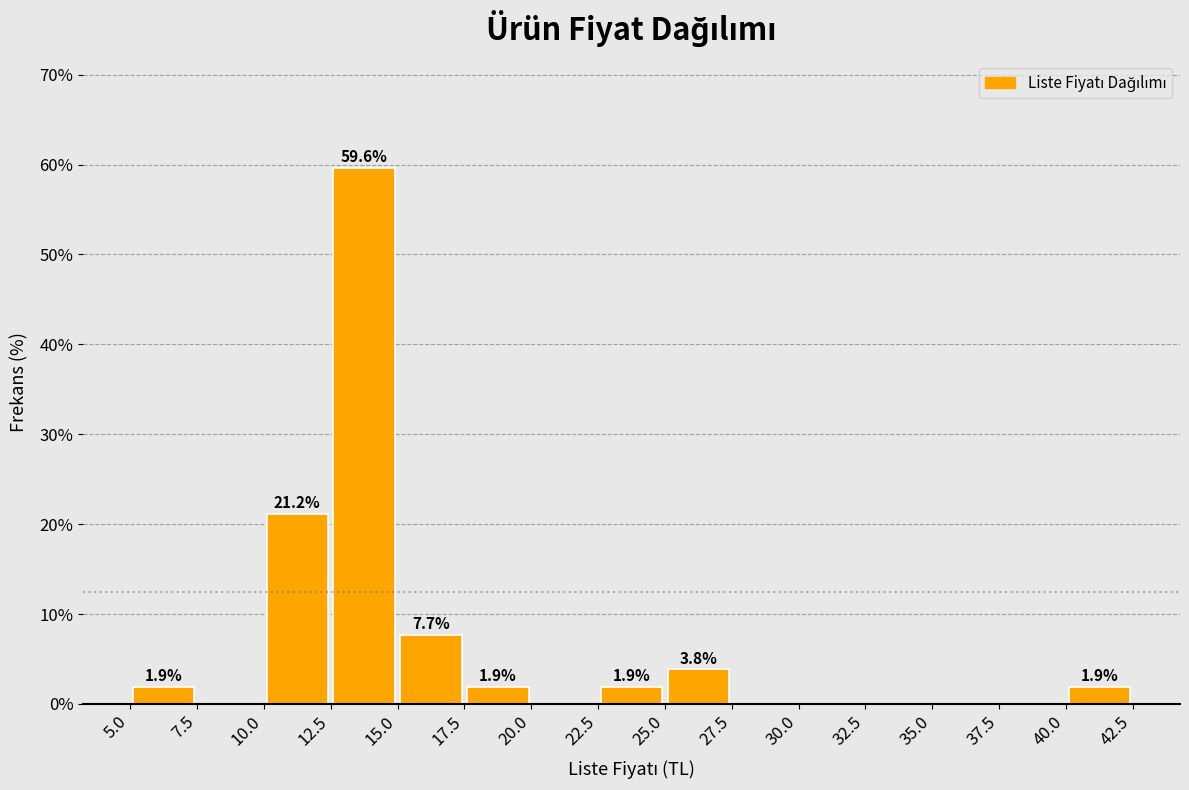

Over which range of the x-axis is the bar tallest?

12.5 to 15.0